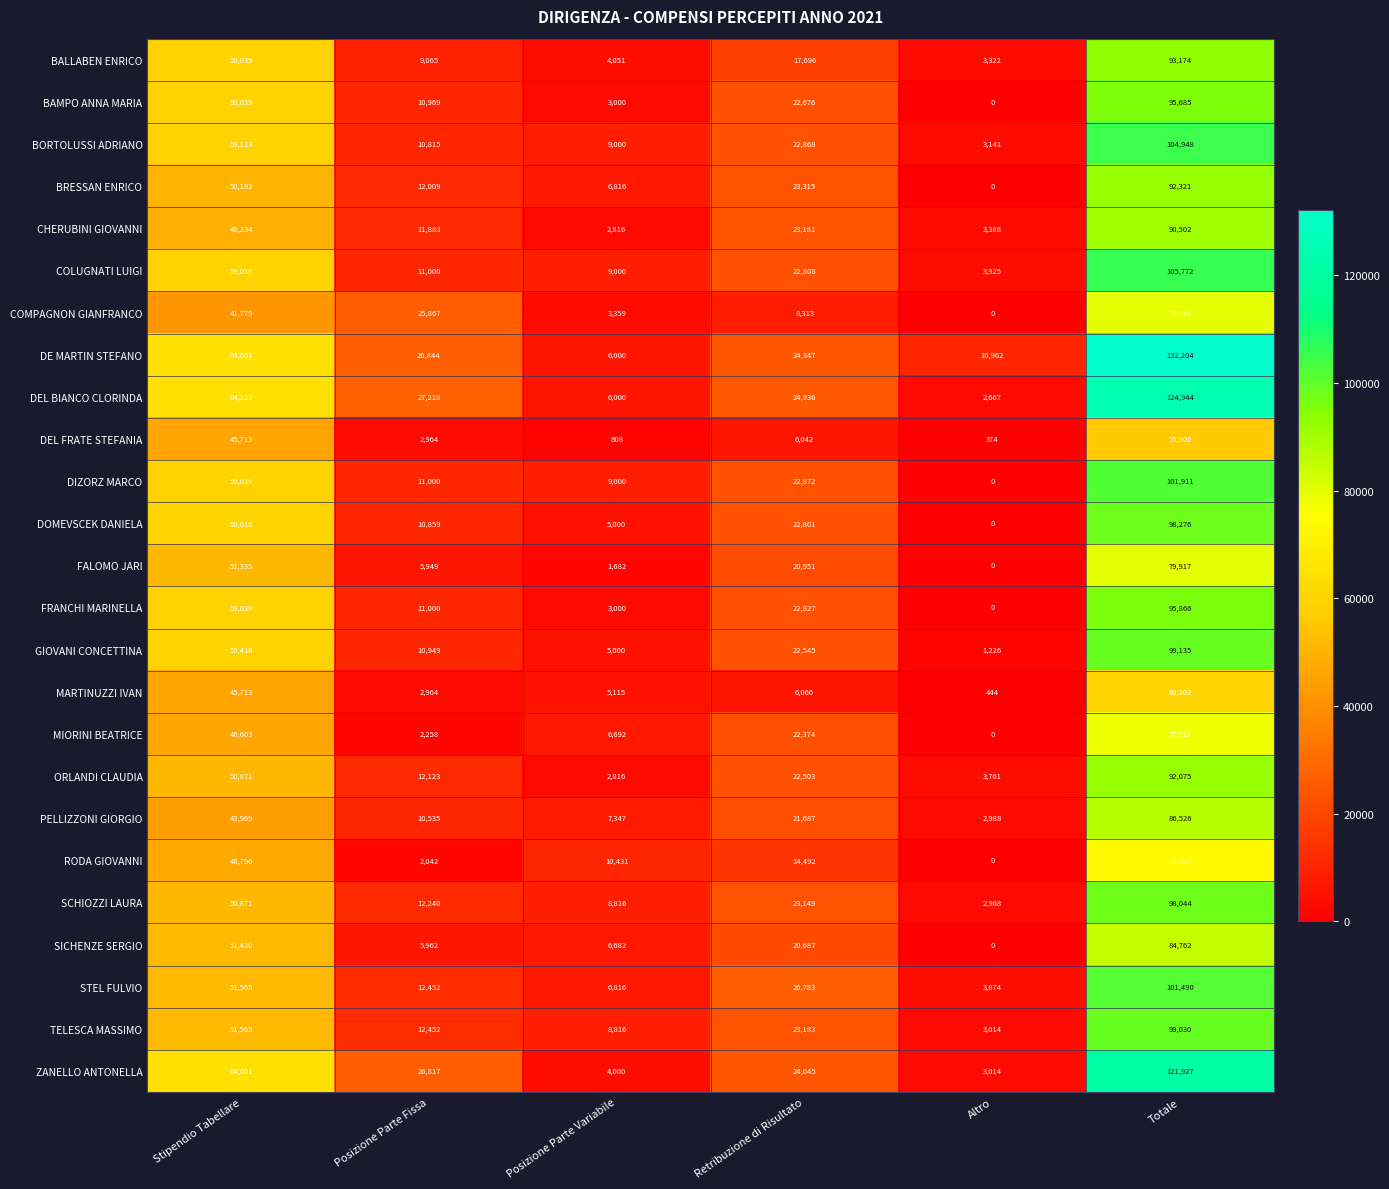

Rank the series by their maximum value, from lowest to highest.

DEL FRATE STEFANIA, MARTINUZZI IVAN, RODA GIOVANNI, MIORINI BEATRICE, COMPAGNON GIANFRANCO, FALOMO JARI, SICHENZE SERGIO, PELLIZZONI GIORGIO, CHERUBINI GIOVANNI, ORLANDI CLAUDIA, BRESSAN ENRICO, BALLABEN ENRICO, BAMPO ANNA MARIA, FRANCHI MARINELLA, SCHIOZZI LAURA, DOMEVSCEK DANIELA, TELESCA MASSIMO, GIOVANI CONCETTINA, STEL FULVIO, DIZORZ MARCO, BORTOLUSSI ADRIANO, COLUGNATI LUIGI, ZANELLO ANTONELLA, DEL BIANCO CLORINDA, DE MARTIN STEFANO